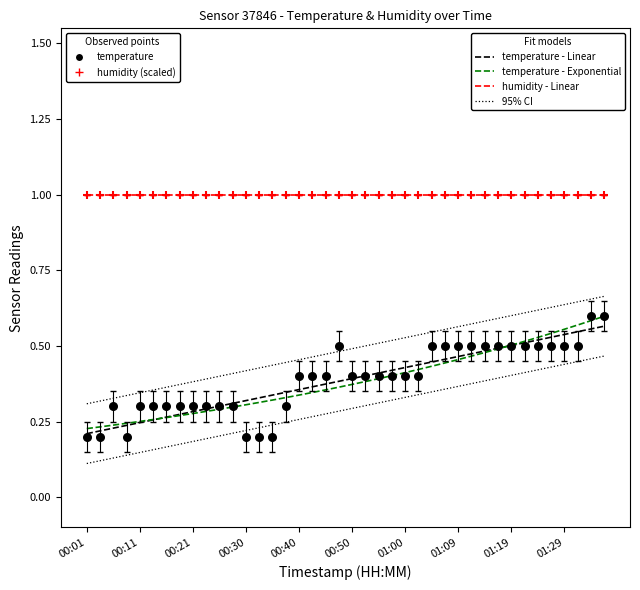

Which series has the largest total across all categories?

humidity (scaled)